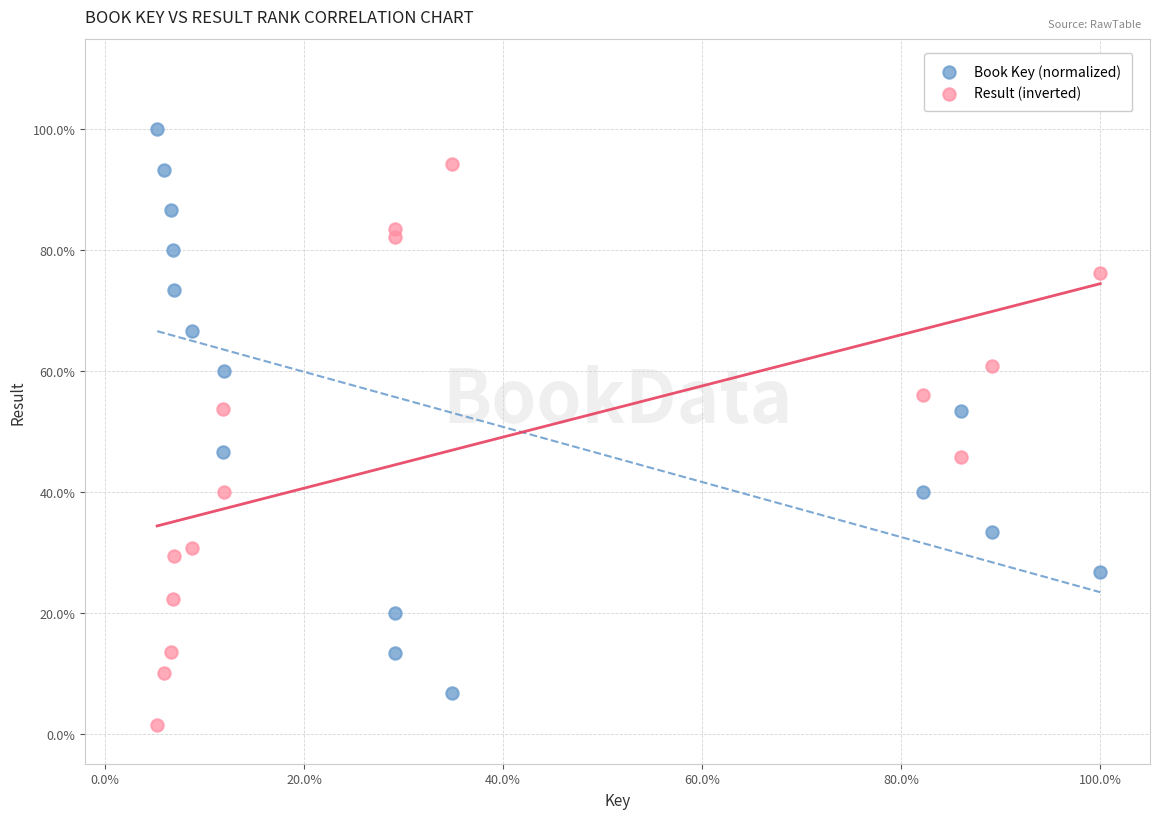

What are all the series names shown in the legend?

Book Key (normalized), Result (inverted)